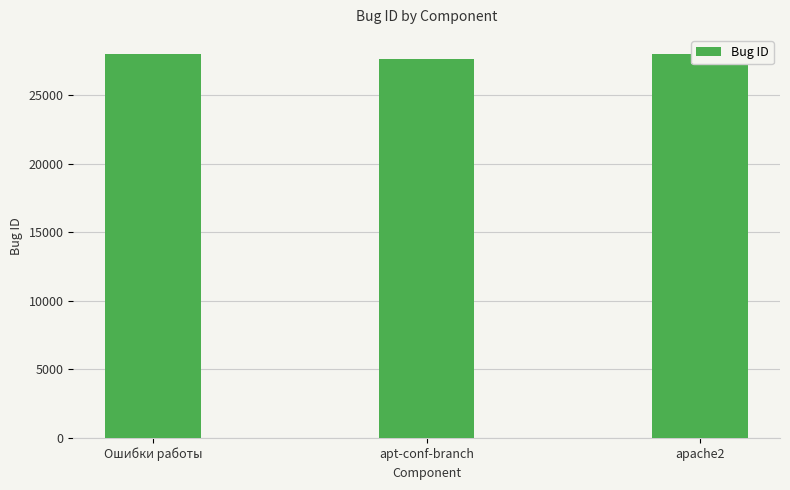

What is the difference between the values at apache2 and apt-conf-branch?

301